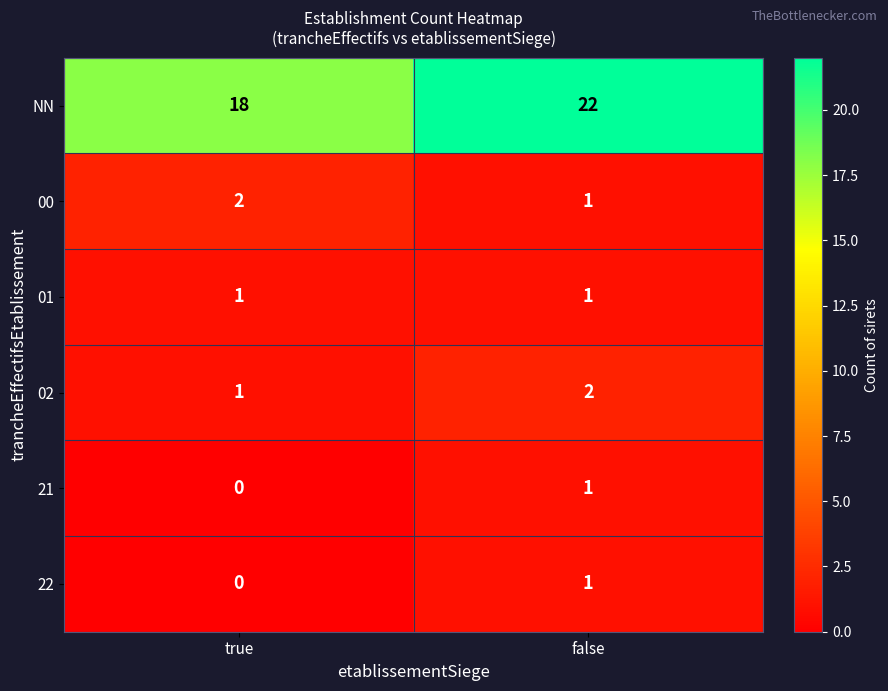

Which series has the largest range (max minus min)?

NN